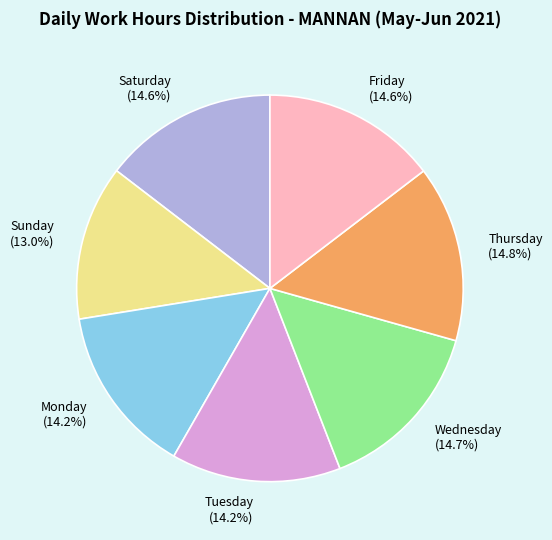

Is there a majority slice in this chart?

No